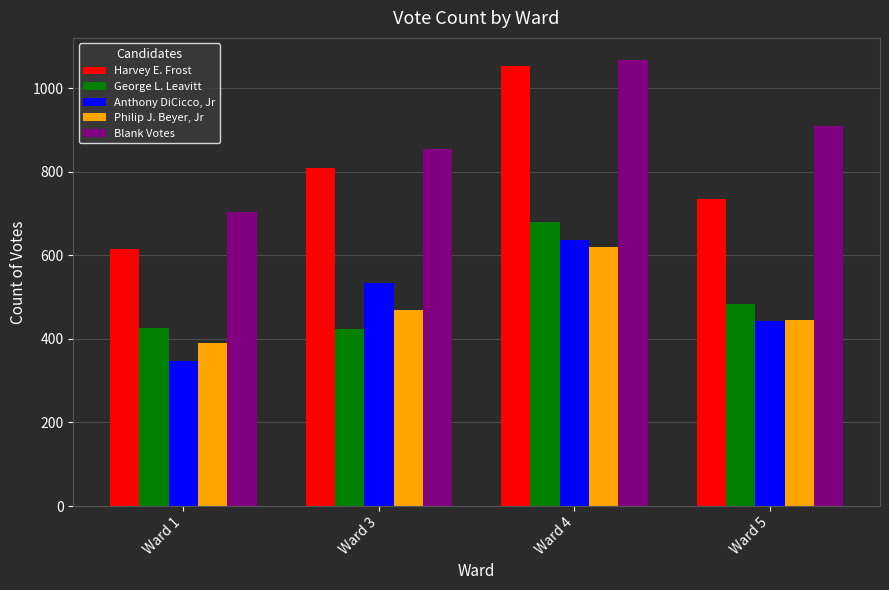

True or false: Anthony DiCicco, Jr has a value of 286 at Ward 5.

False